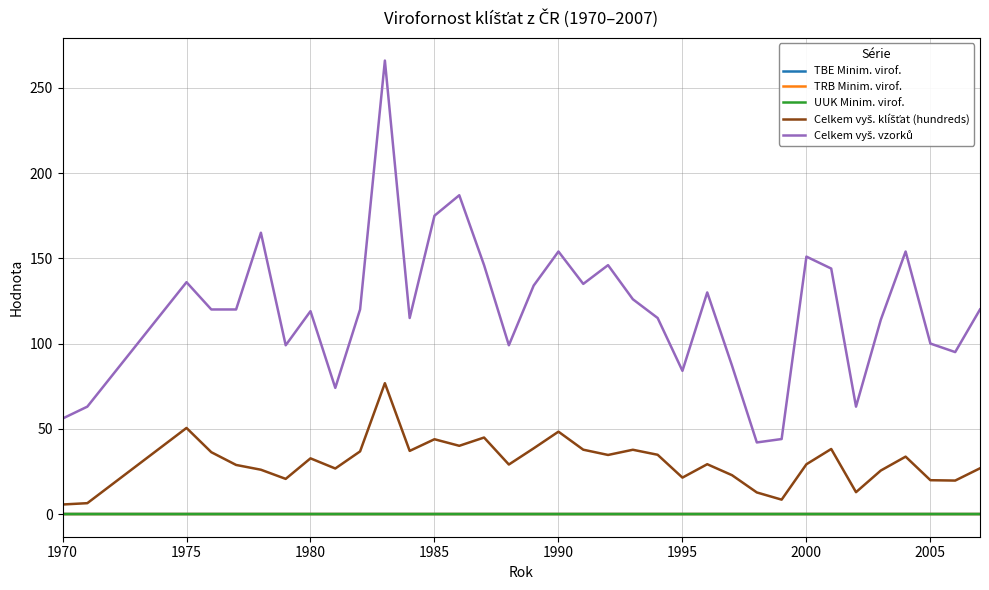

What is the greatest value displayed?

266.0